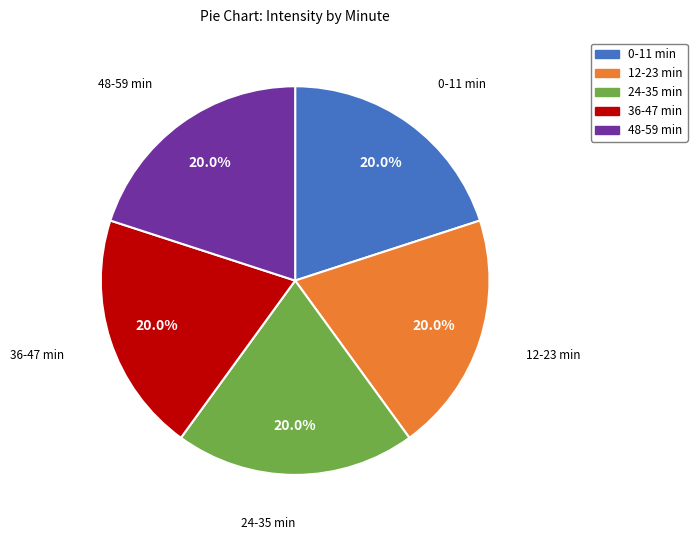

Do 36-47 min and 24-35 min together represent more than half of the pie?

No